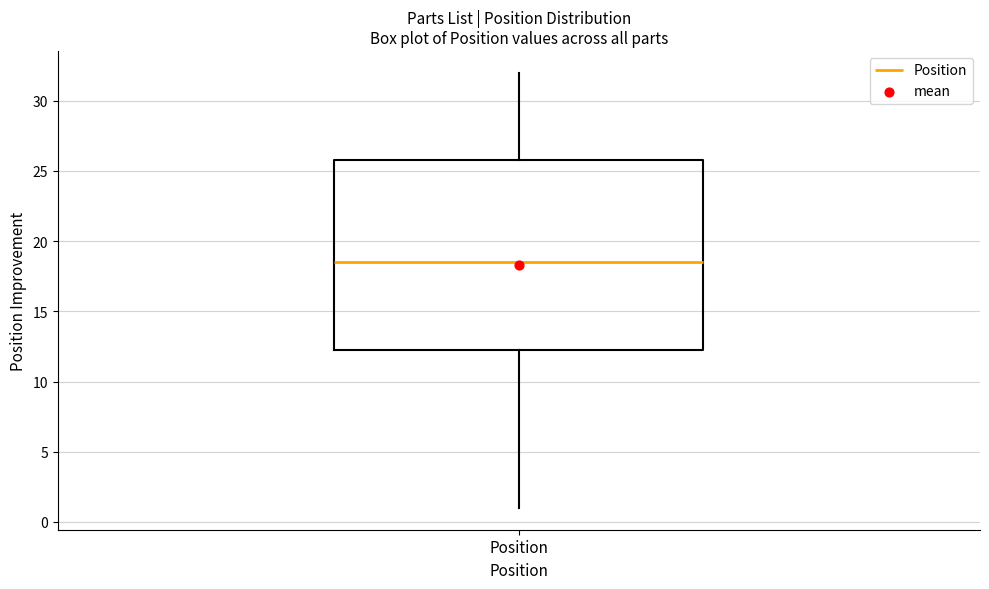

Where does the upper whisker of the box for Position end on the y-axis? The values are not printed on the chart, so give them approximately, as read against the axis.

32.0